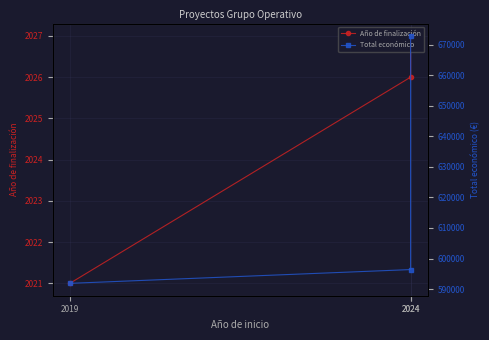

Is it true that Año de finalización equals 2027 at 2024?

True